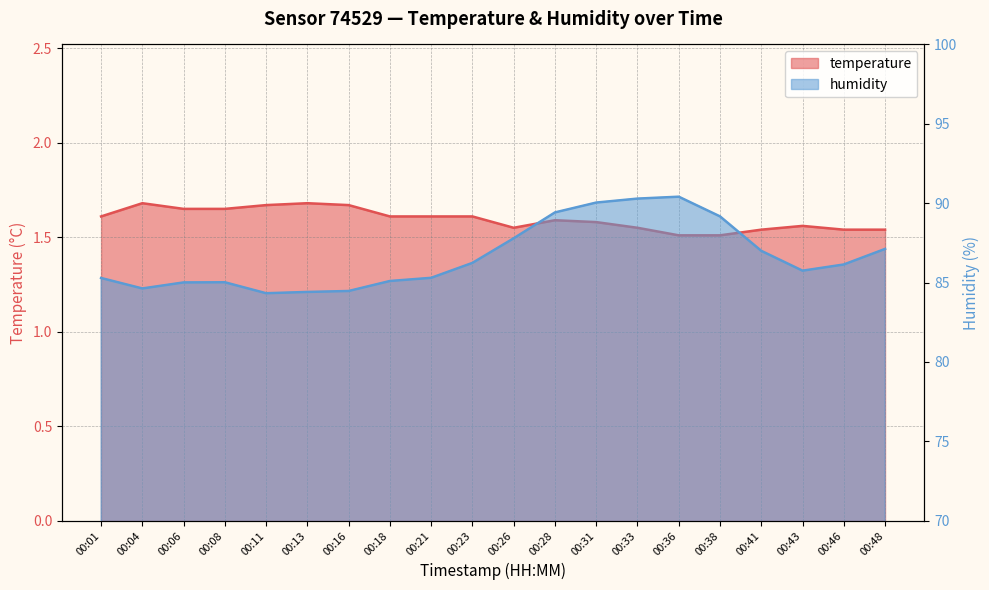

What is the total value across all series at 00:11?

86.0